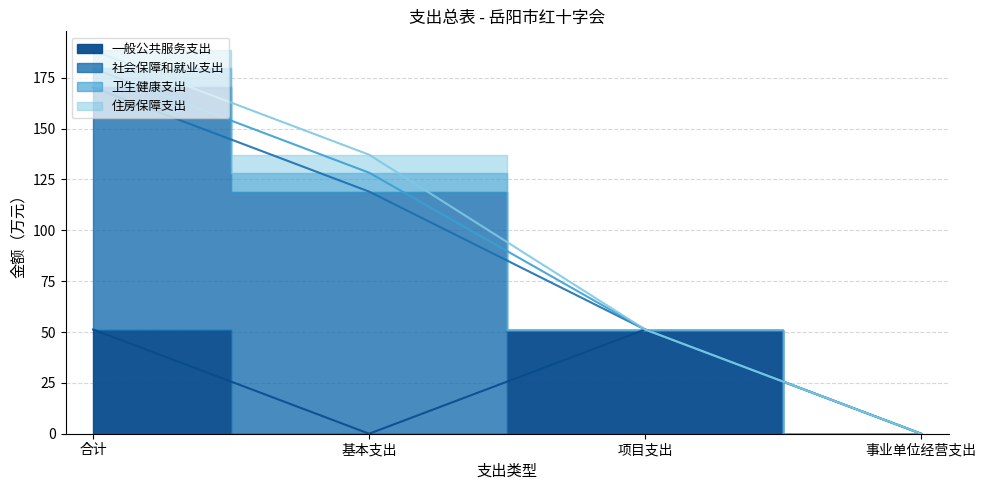

At how many categories does at least one series exceed 64?

2